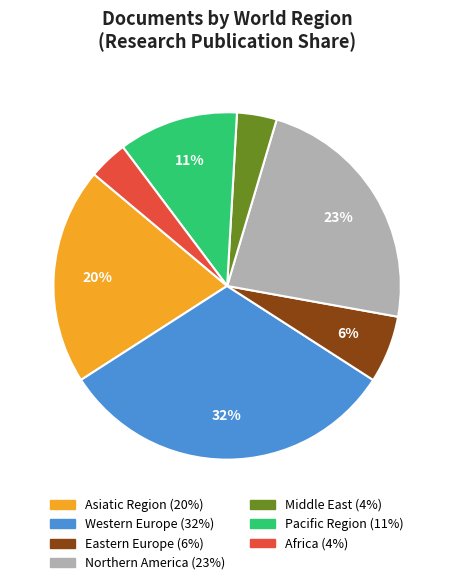

Which slice is the largest?

Western Europe